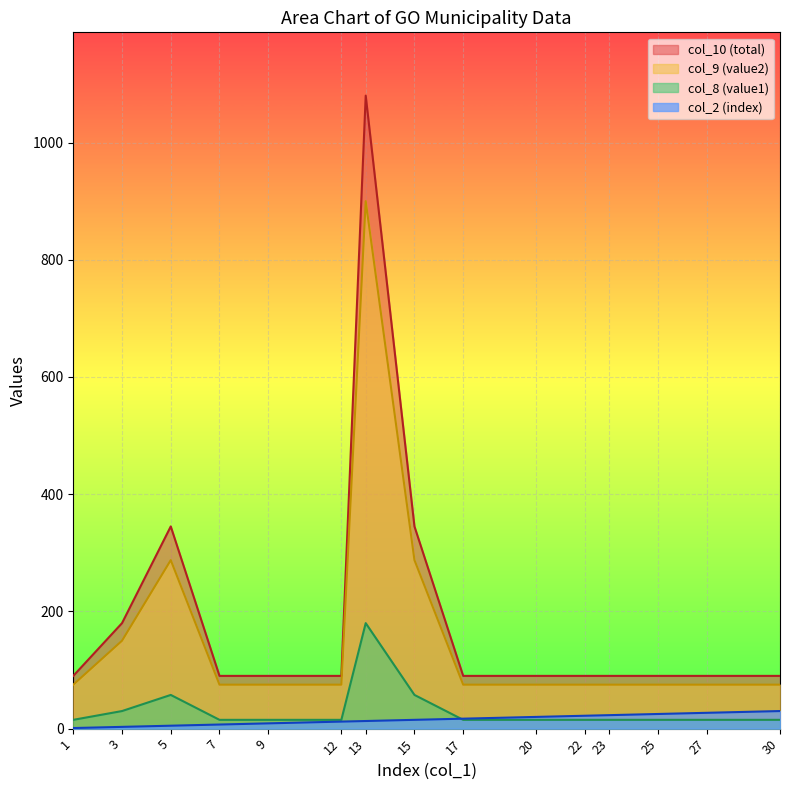

Which series changed the most between 12 and 27?

col_2